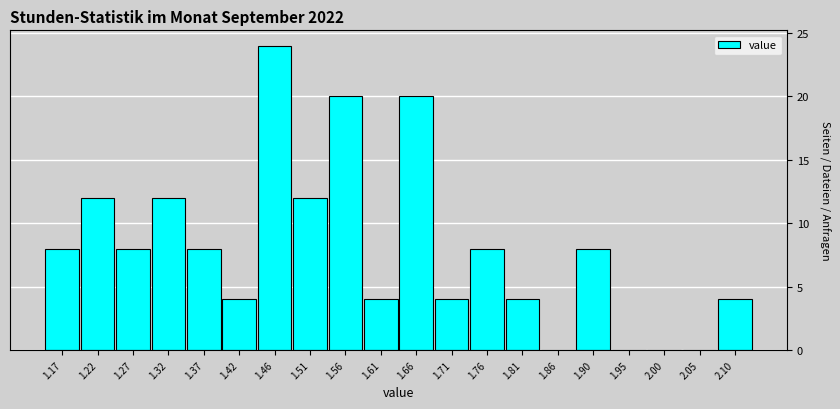

Reading left to right, extract all data points from this chart.

1.17=8	1.22=12	1.27=8	1.32=12	1.37=8	1.42=4	1.46=24	1.51=12	1.56=20	1.61=4	1.66=20	1.71=4	1.76=8	1.81=4	1.86=0	1.90=8	1.95=0	2.00=0	2.05=0	2.10=4